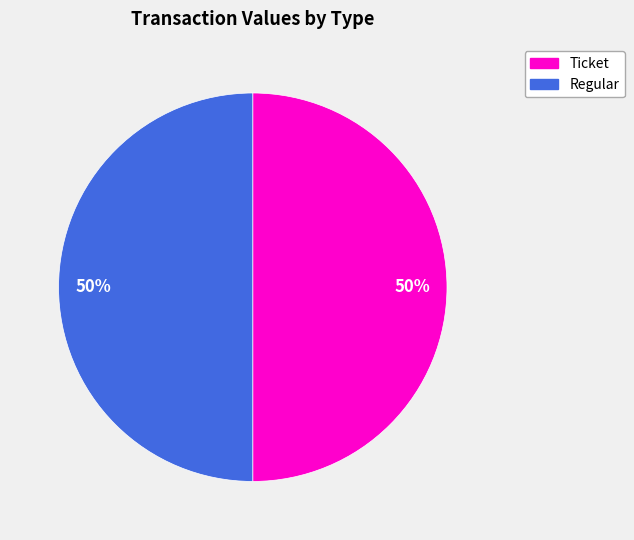

Do Ticket and Regular together represent more than half of the pie?

Yes